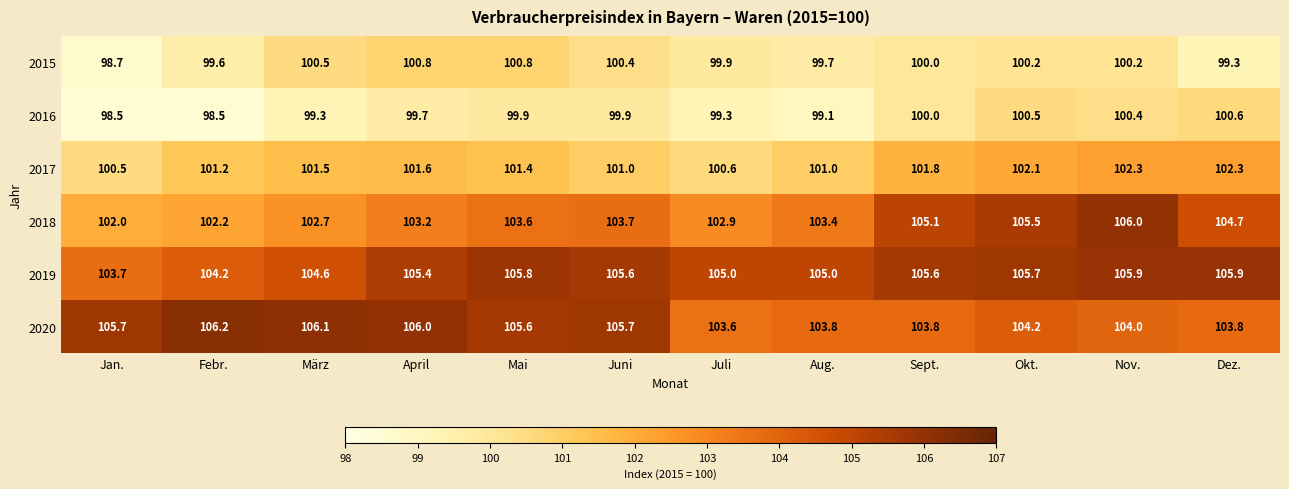

Between April and Nov., which series saw the biggest shift?

2018